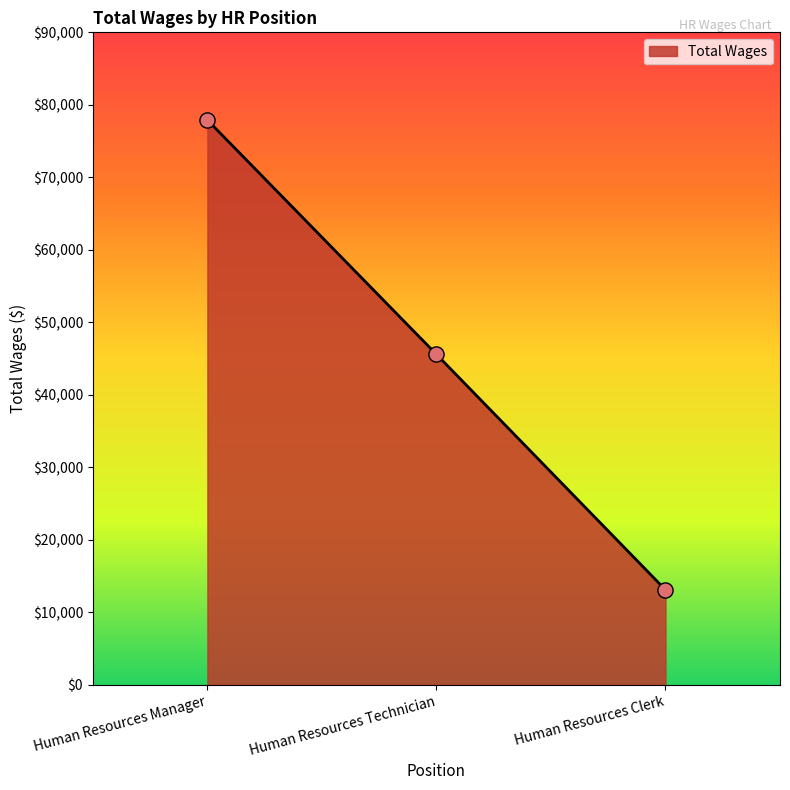

Approximately how many times larger is the value at Human Resources Manager compared to Human Resources Technician?

1.7